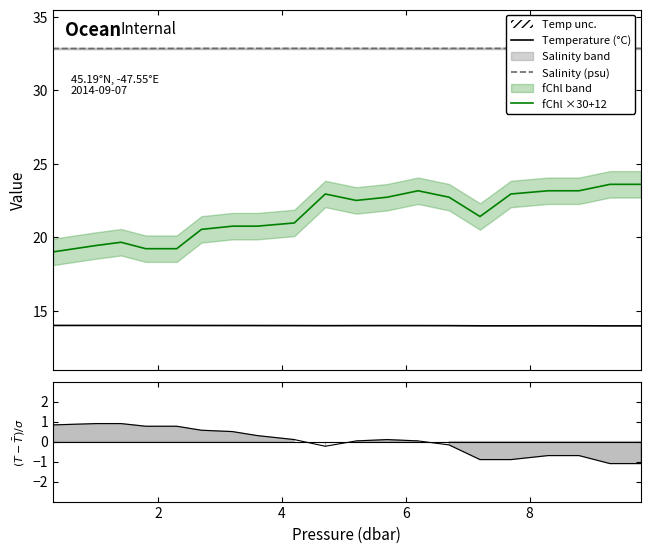

True or false: Salinity (psu) has more than 2 points higher than both neighbors.

False